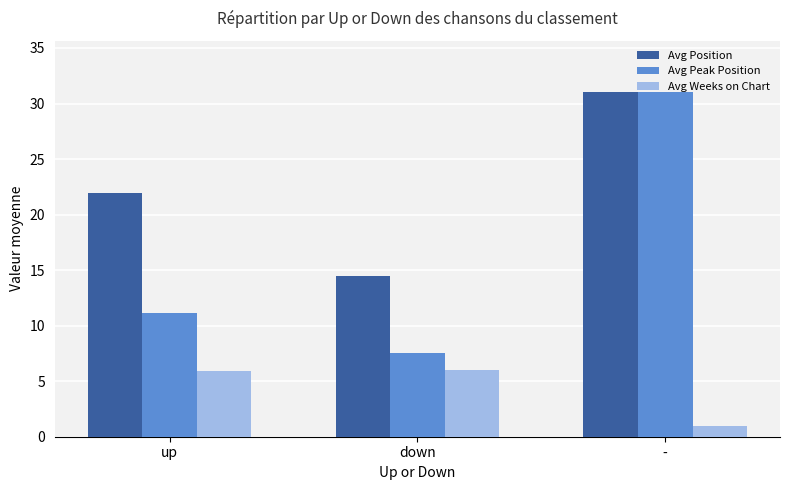

What position from the left is -?

3